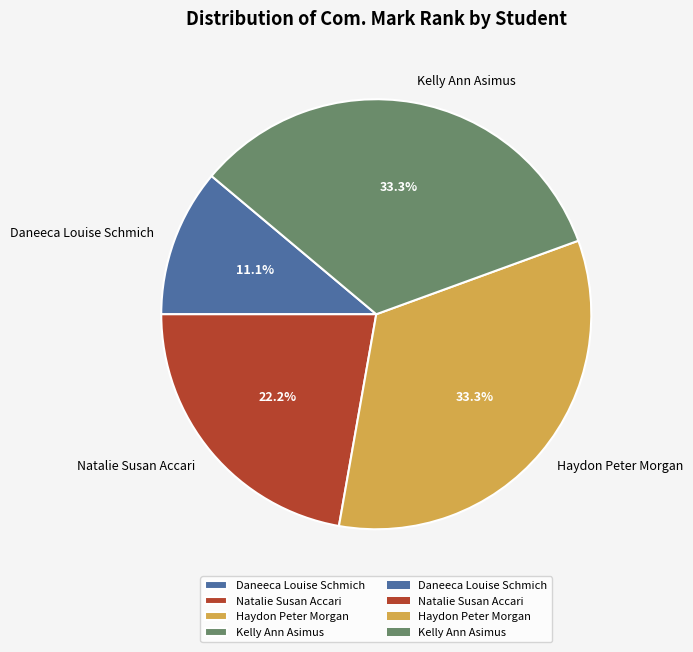

Which category has the smallest portion of the pie?

Daneeca Louise Schmich